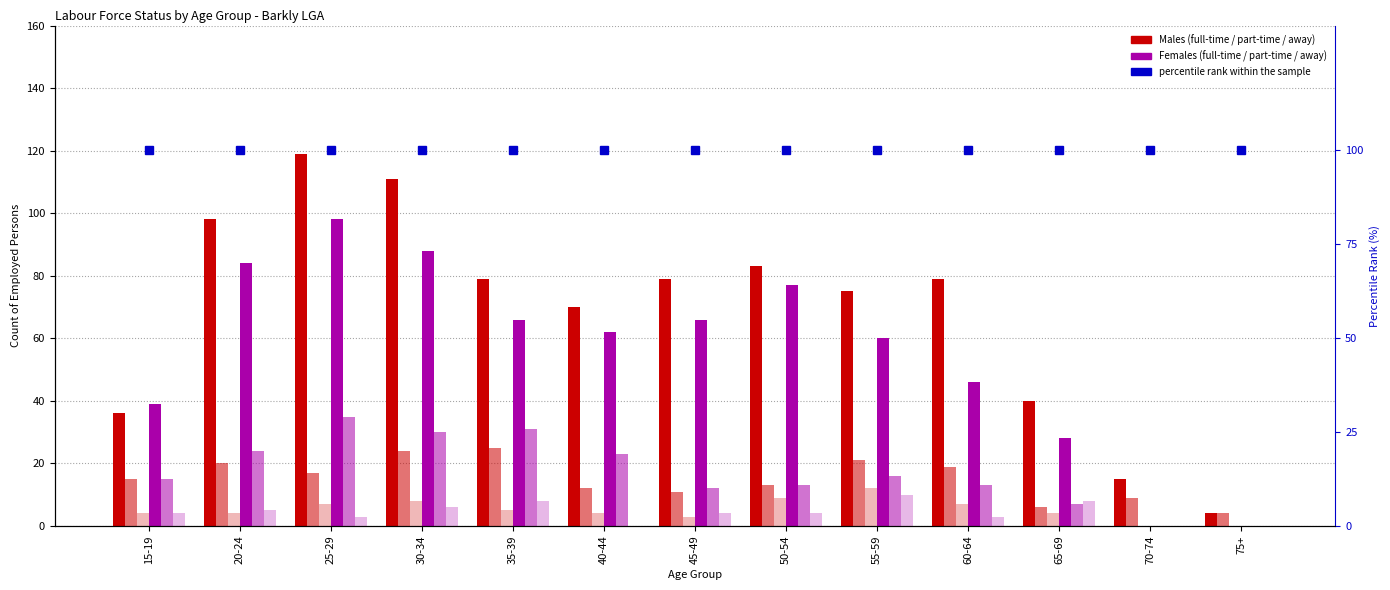

Reading left to right, list all the values displayed in this chart.

Worked full-time (Males): 15-19=36	20-24=98	25-29=119	30-34=111	35-39=79	40-44=70	45-49=79	50-54=83	55-59=75	60-64=79	65-69=40	70-74=15	75+=4
Worked part-time (Males): 15-19=15	20-24=20	25-29=17	30-34=24	35-39=25	40-44=12	45-49=11	50-54=13	55-59=21	60-64=19	65-69=6	70-74=9	75+=4
Away from work (Males): 15-19=4	20-24=4	25-29=7	30-34=8	35-39=5	40-44=4	45-49=3	50-54=9	55-59=12	60-64=7	65-69=4	70-74=0	75+=0
Worked full-time (Females): 15-19=39	20-24=84	25-29=98	30-34=88	35-39=66	40-44=62	45-49=66	50-54=77	55-59=60	60-64=46	65-69=28	70-74=0	75+=0
Worked part-time (Females): 15-19=15	20-24=24	25-29=35	30-34=30	35-39=31	40-44=23	45-49=12	50-54=13	55-59=16	60-64=13	65-69=7	70-74=0	75+=0
Away from work (Females): 15-19=4	20-24=5	25-29=3	30-34=6	35-39=8	40-44=0	45-49=4	50-54=4	55-59=10	60-64=3	65-69=8	70-74=0	75+=0